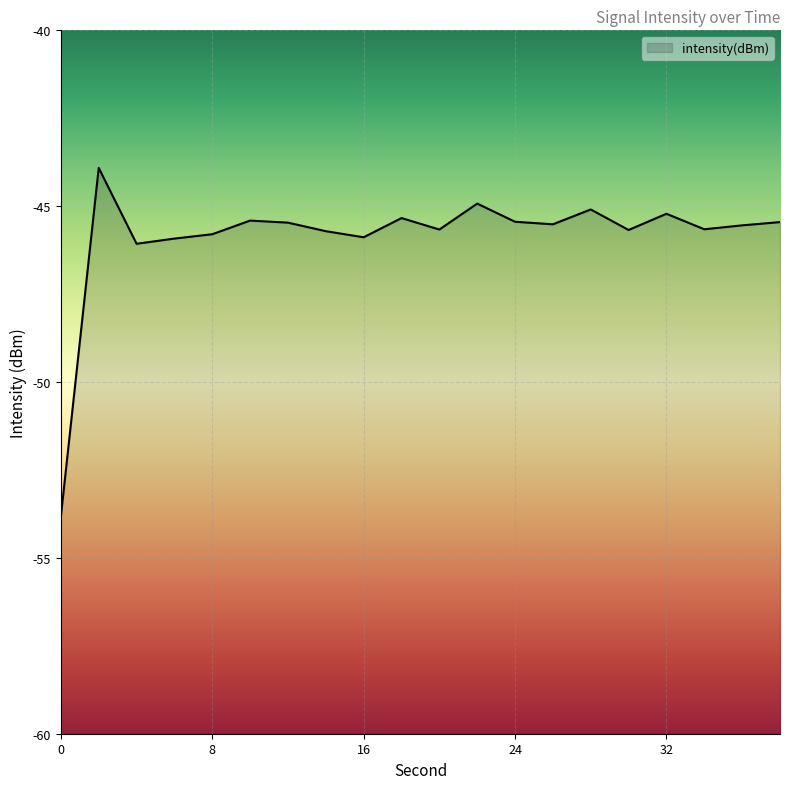

Read the value at 26.

-45.5